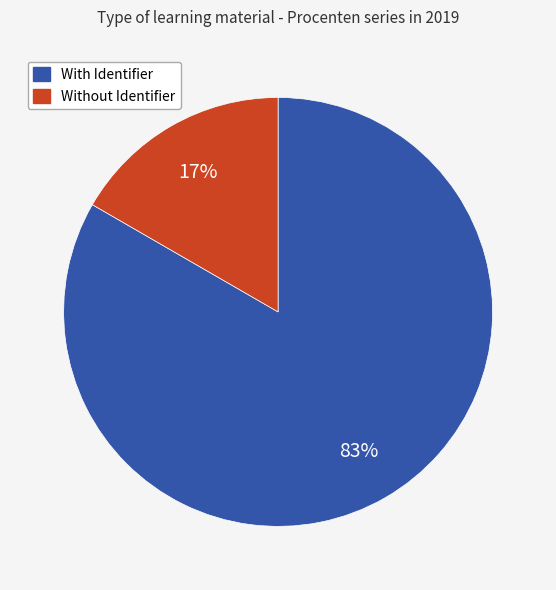

Is there any slice that represents more than half of the pie?

Yes